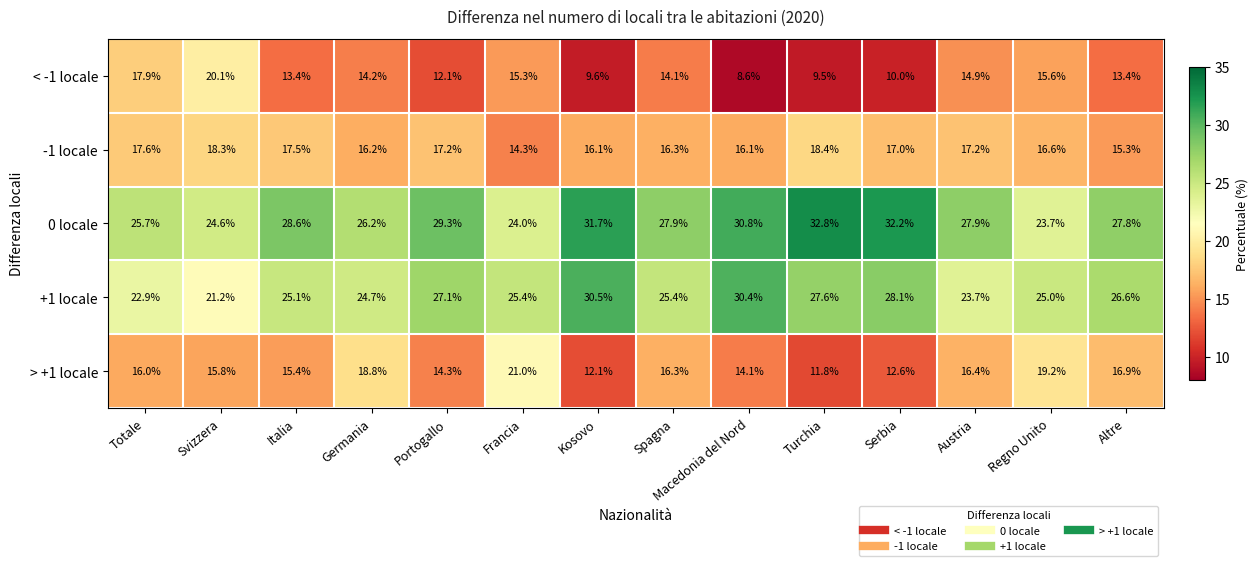

Is it true that > +1 locale equals 16.4 at Austria?

True